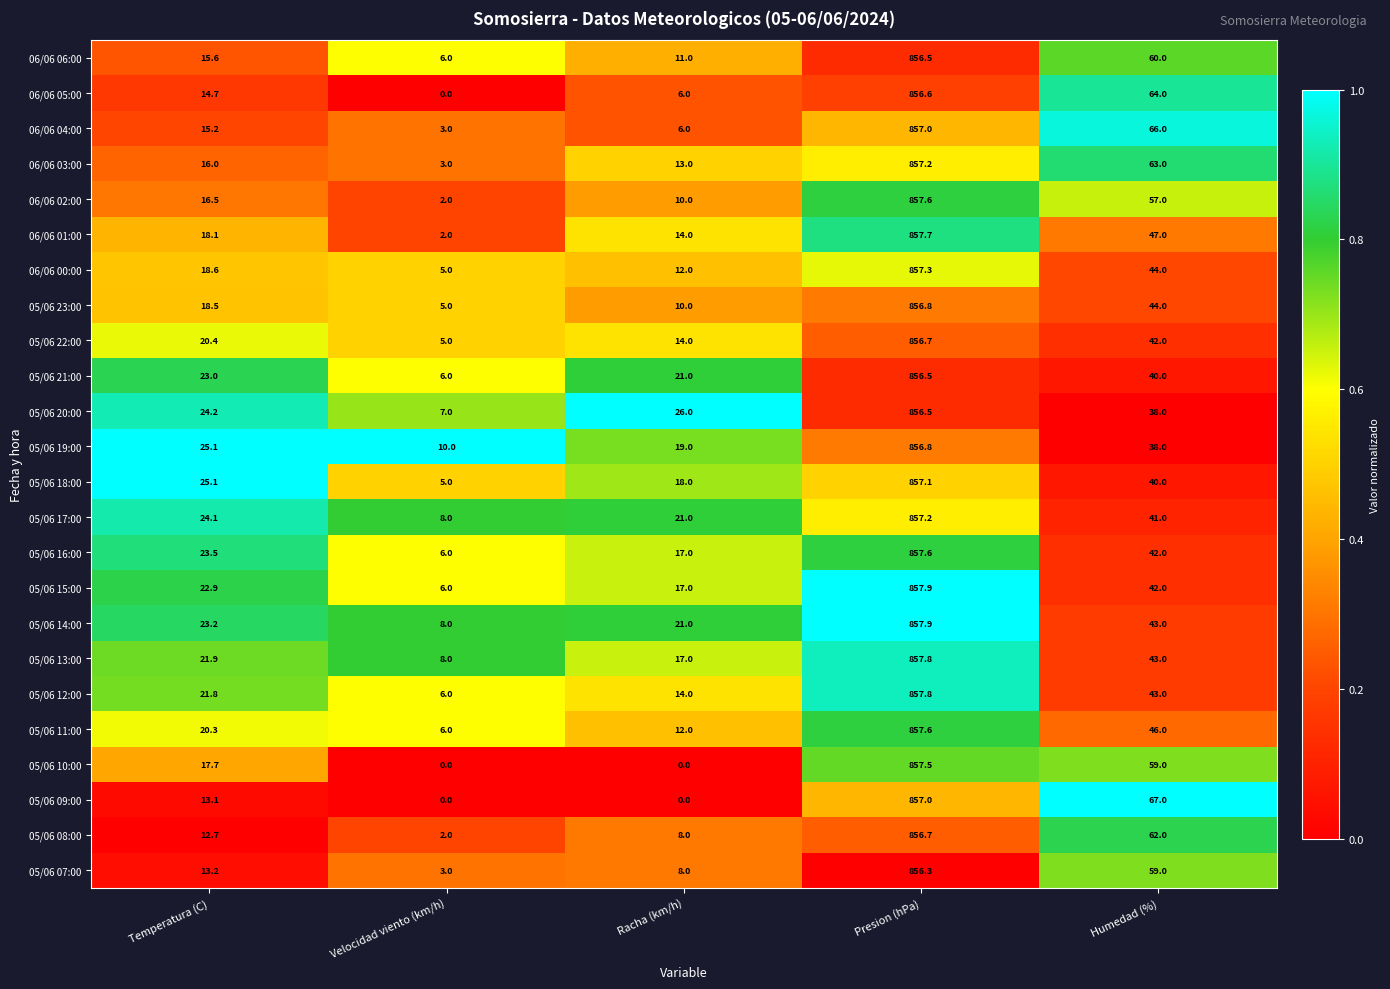

At which label is 06/06 02:00 closest to 429?

Humedad (%)